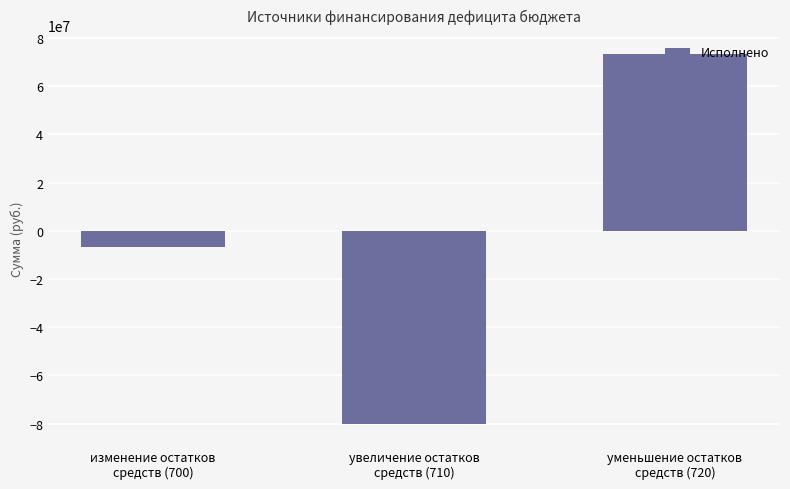

What is the difference between the values at изменение остатков
средств (700) and уменьшение остатков
средств (720)?

80056179.9